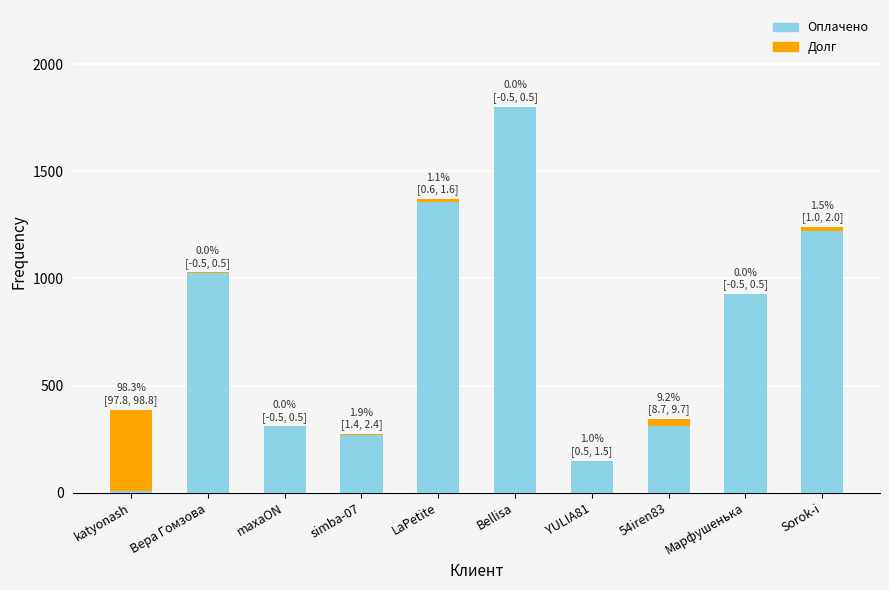

Are the bars horizontal?

No